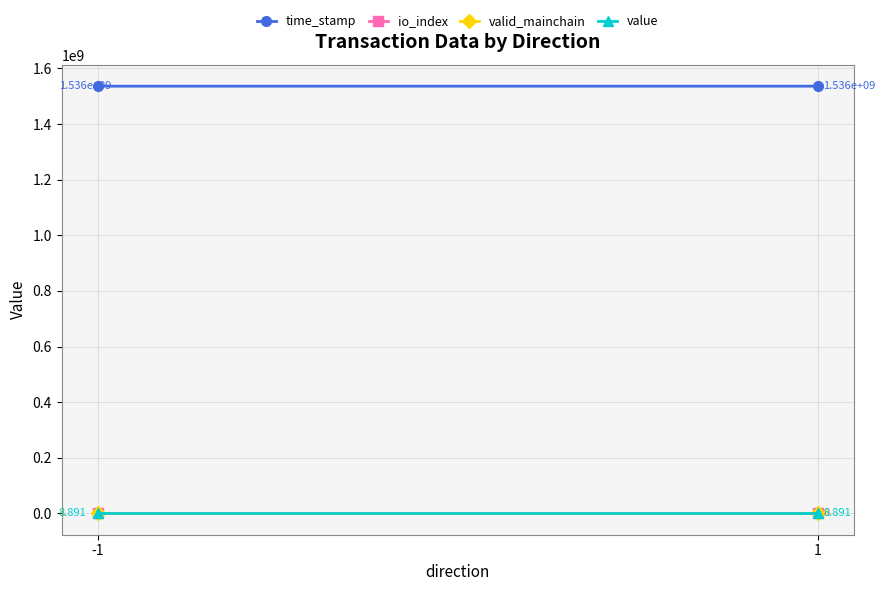

Reading left to right, what are all the values shown in this chart?

time_stamp: -1=1536385443.0	1=1536354855.0
io_index: -1=1.0	1=0.0
valid_mainchain: -1=1.0	1=1.0
value: -1=8.9	1=8.9